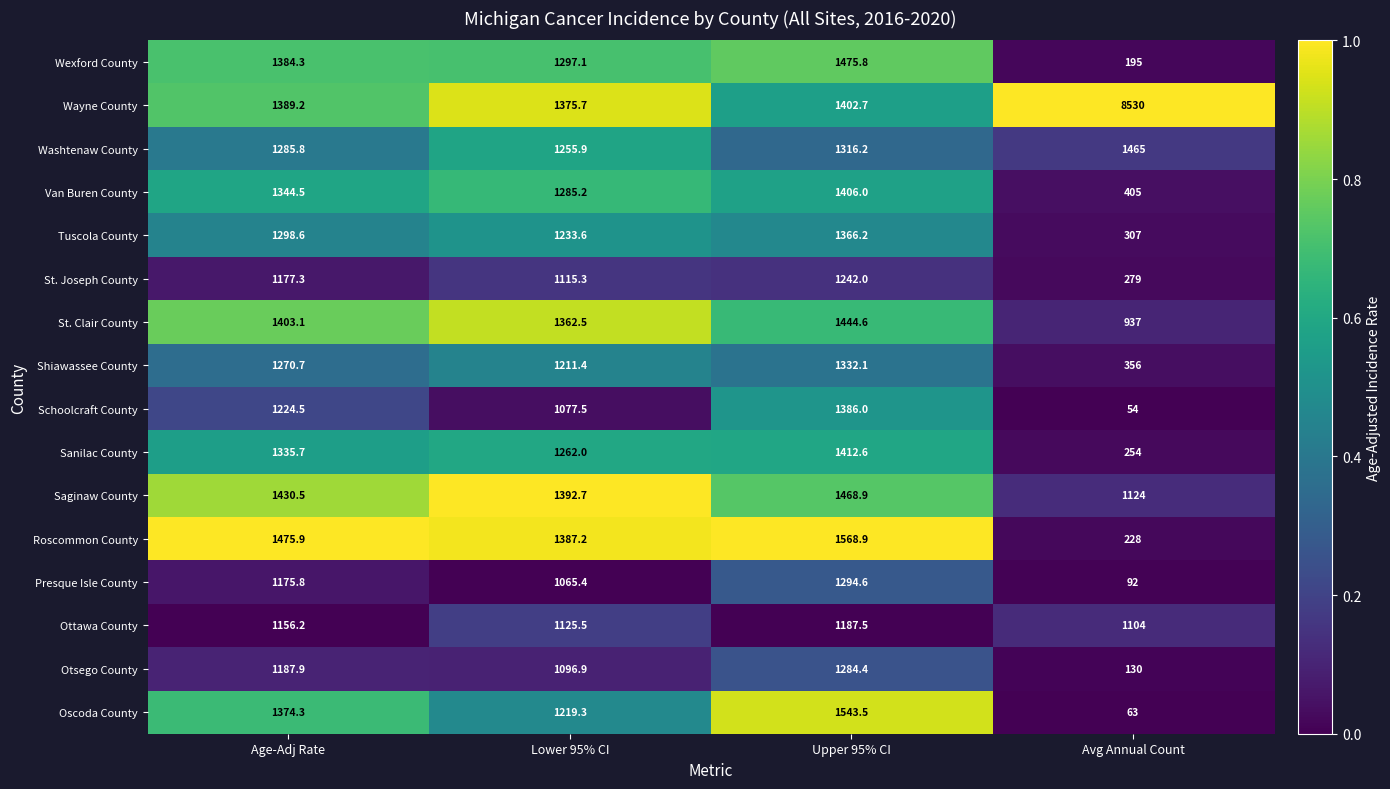

What is the total value across all series at Age-Adj Rate?

20914.3